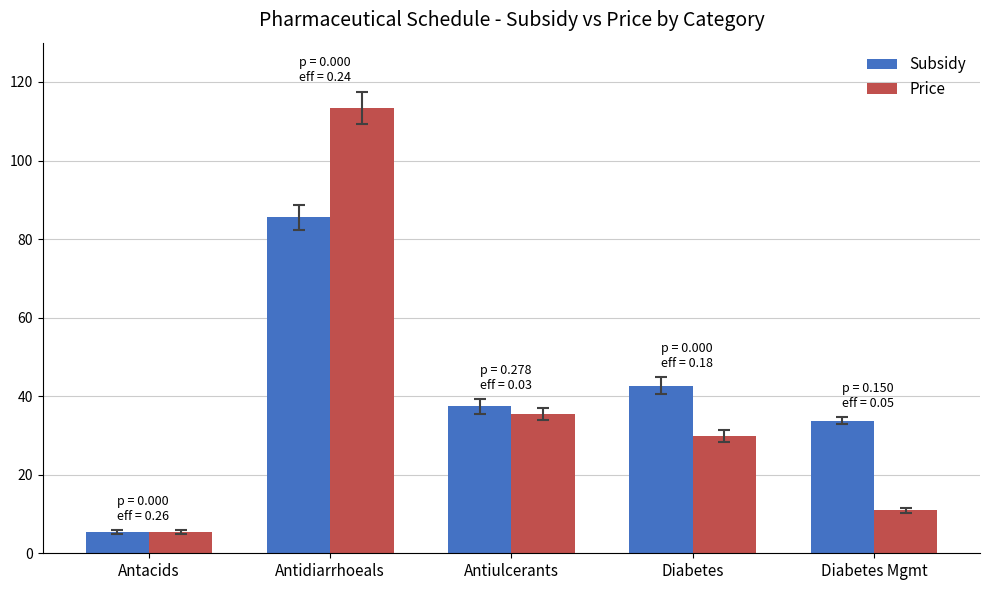

At which label does Subsidy reach its minimum?

Antacids